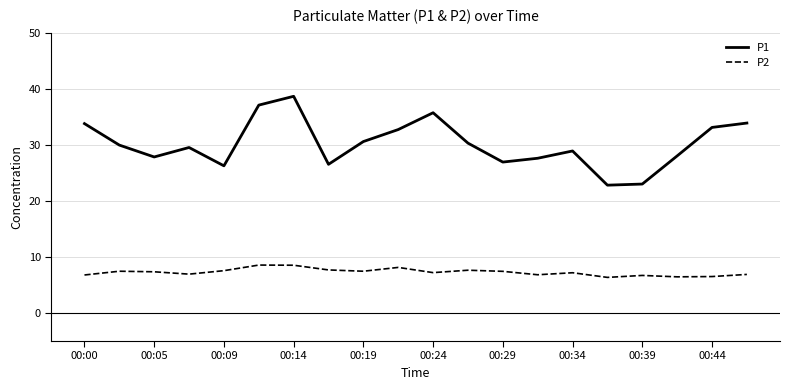

True or false: P1 and P2 cross at least once.

False